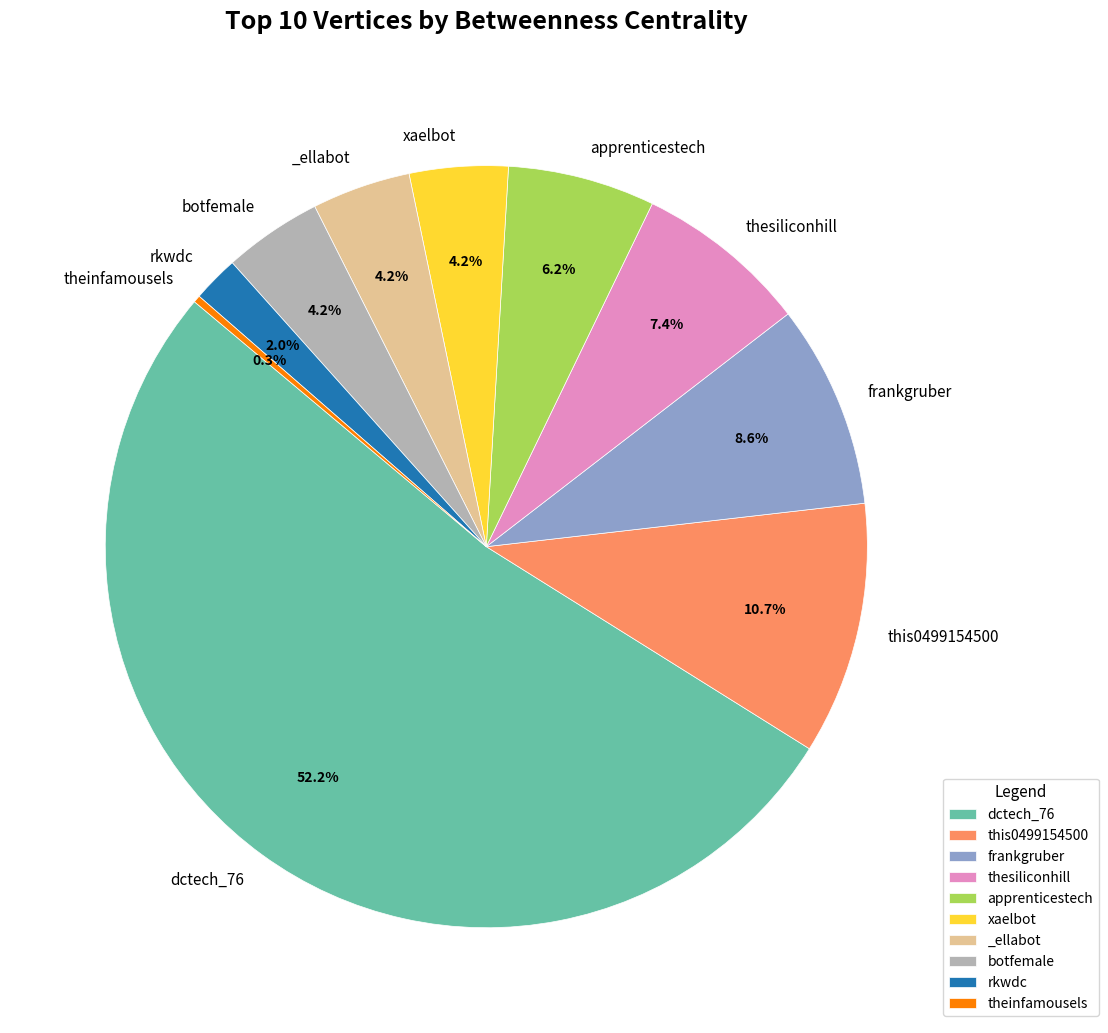

What is the largest slice in the pie chart?

dctech_76